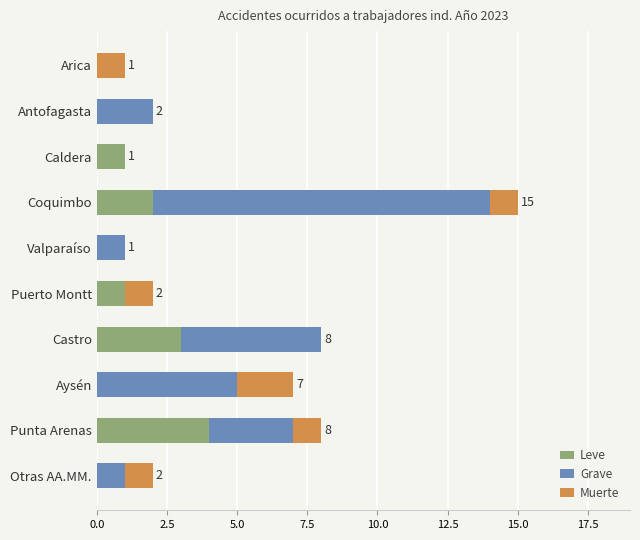

Count the number of data series in this chart.

3